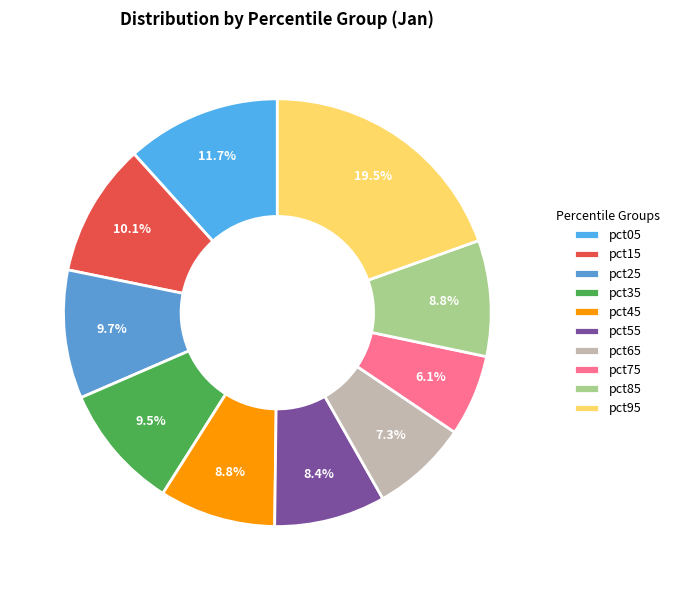

What is the largest slice in the pie chart?

pct95